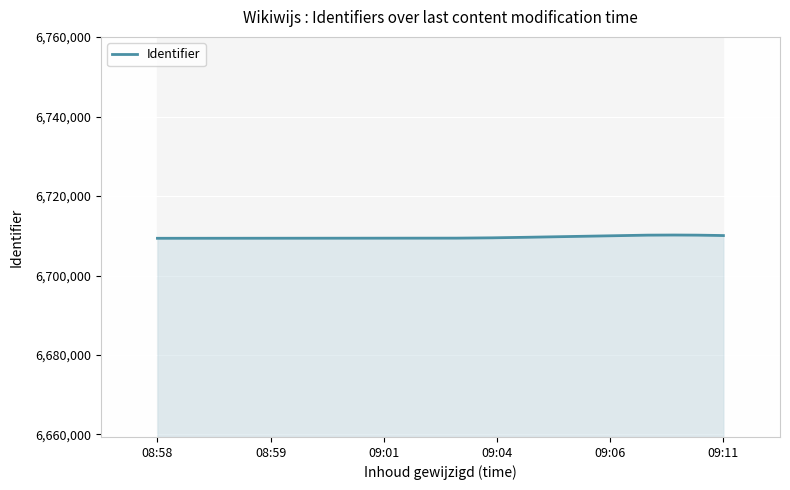

Does the chart display data point markers on the line(s)?

No